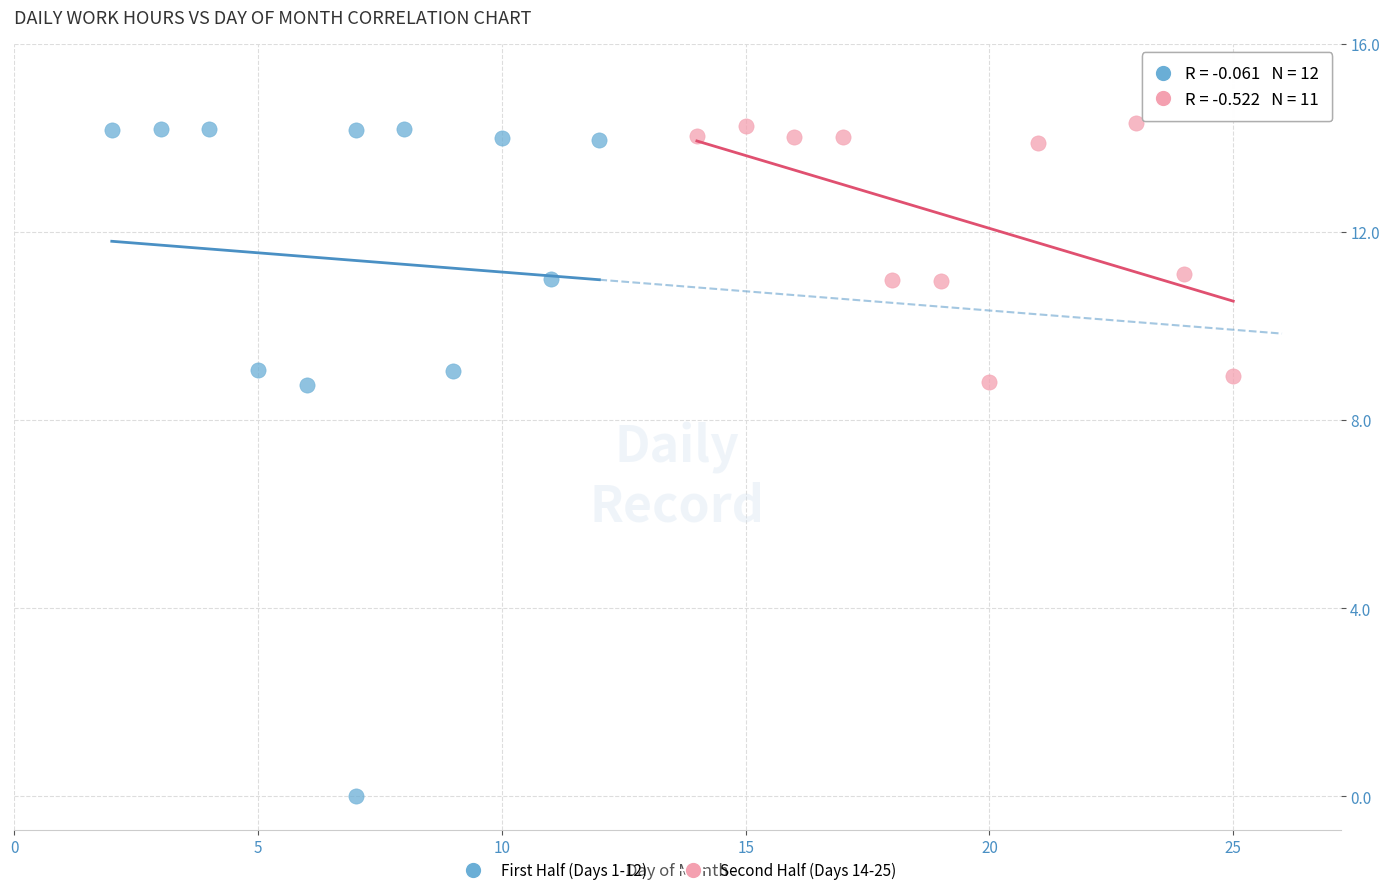

Which series contains the lowest Y value?

First Half (Days 1-12)